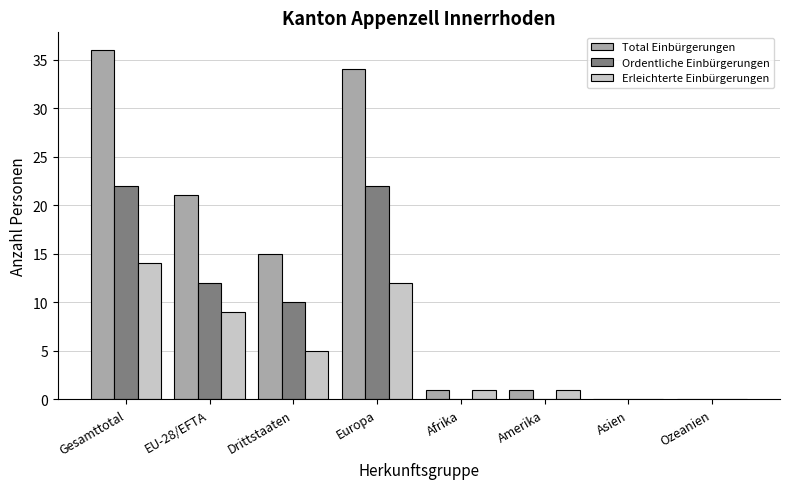

What is the difference between the Ordentliche Einbürgerungen values at Amerika and Drittstaaten?

10